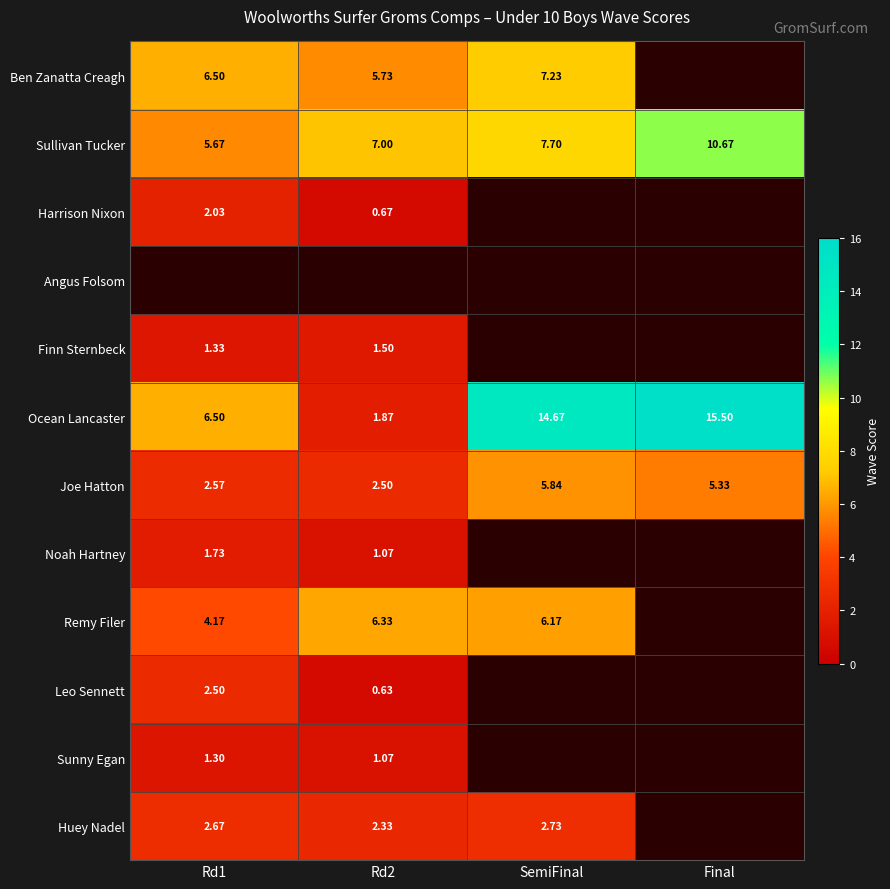

Which has a higher value, SemiFinal or Rd2?

SemiFinal